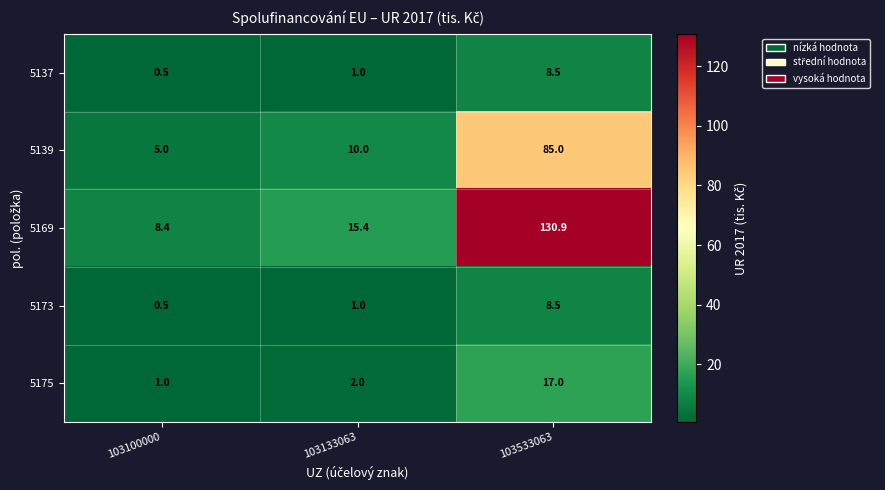

How many categories are shown in the chart?

3